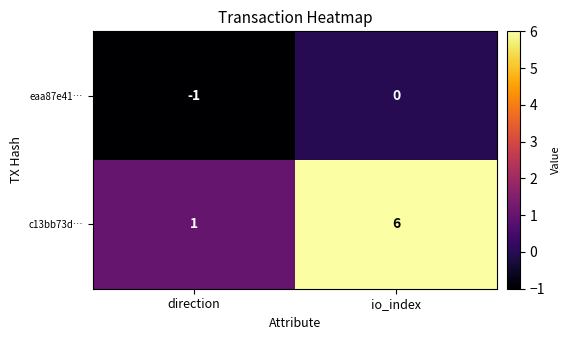

Is it true that c13bb73d… equals 11 at io_index?

False